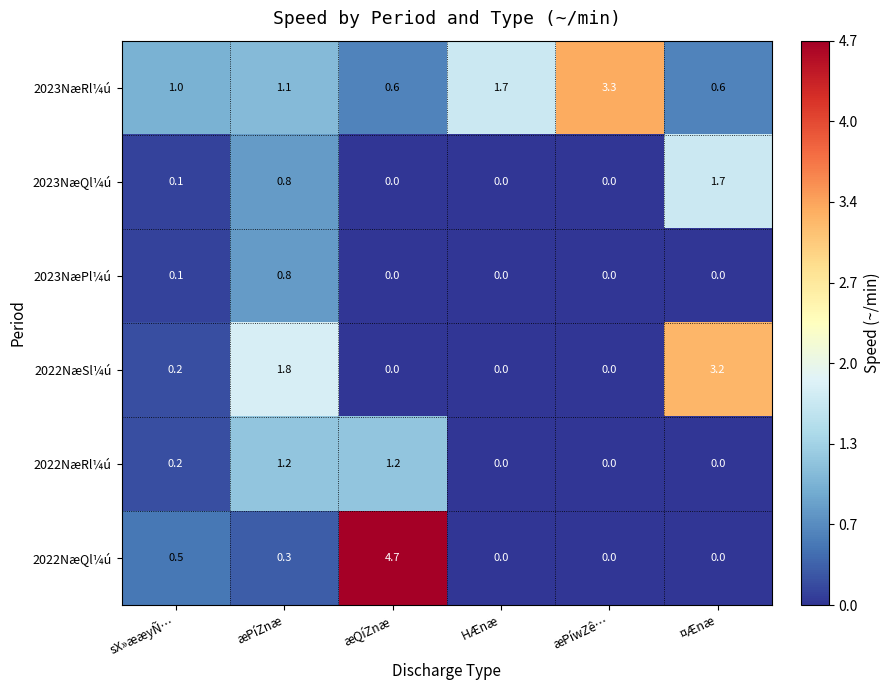

Which series has the largest total across all categories?

2023NæRl¼ú